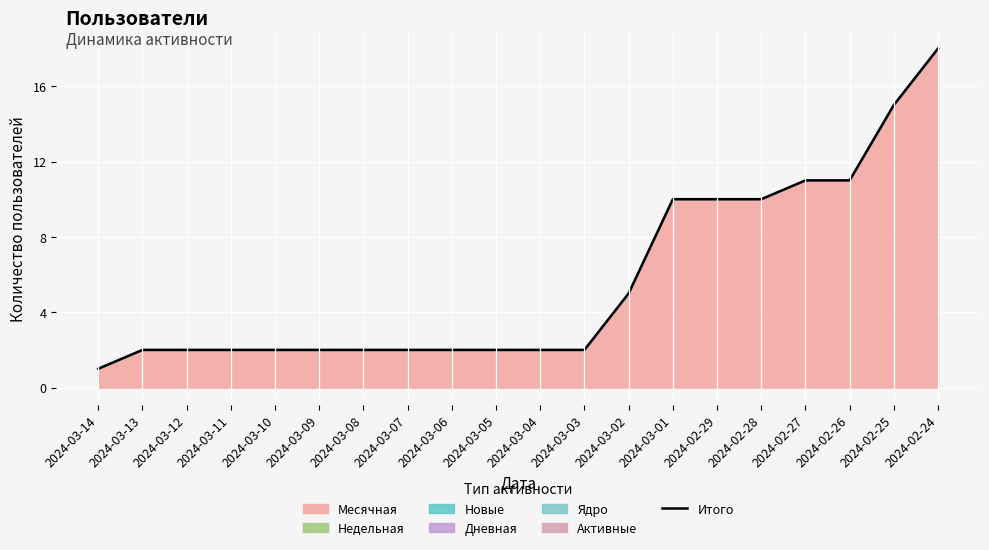

What is the label of the 10th point from the right?

2024-03-04